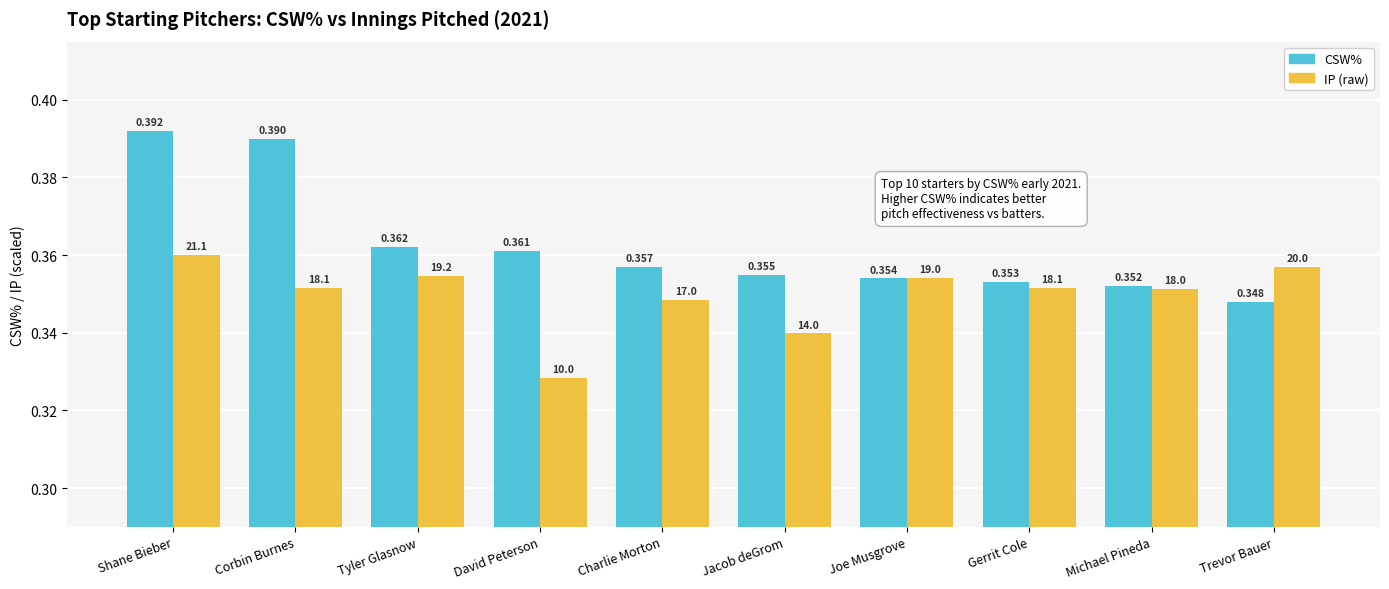

At which category does the chart reach its minimum across all series?

David Peterson